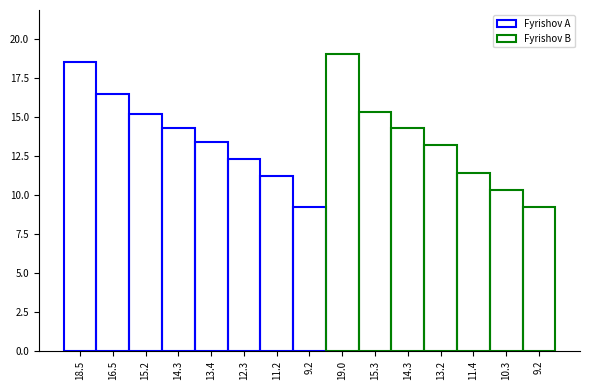

The value at 14.3 is 7.9. True or false?

False